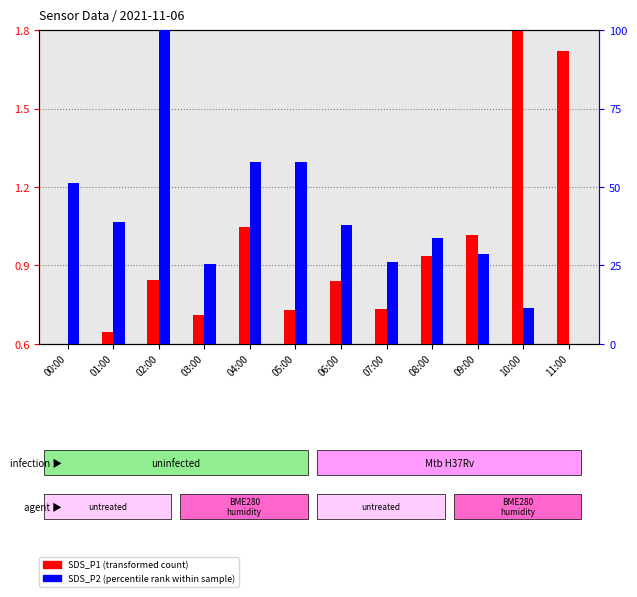

List the labels in order of SDS_P2 (percentile rank) value, smallest first.

11:00, 10:00, 03:00, 07:00, 09:00, 08:00, 06:00, 01:00, 00:00, 04:00, 05:00, 02:00